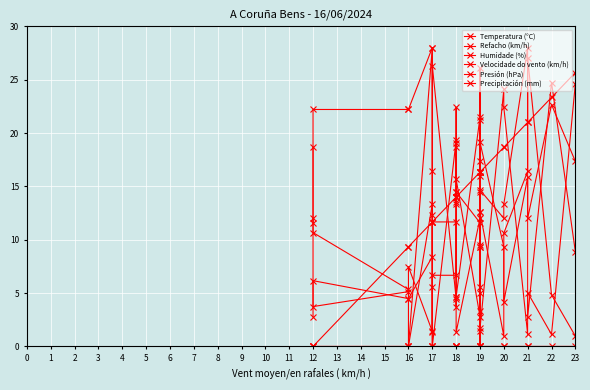

The value of Humidade (%) at 20 is 1.6. True or false?

False